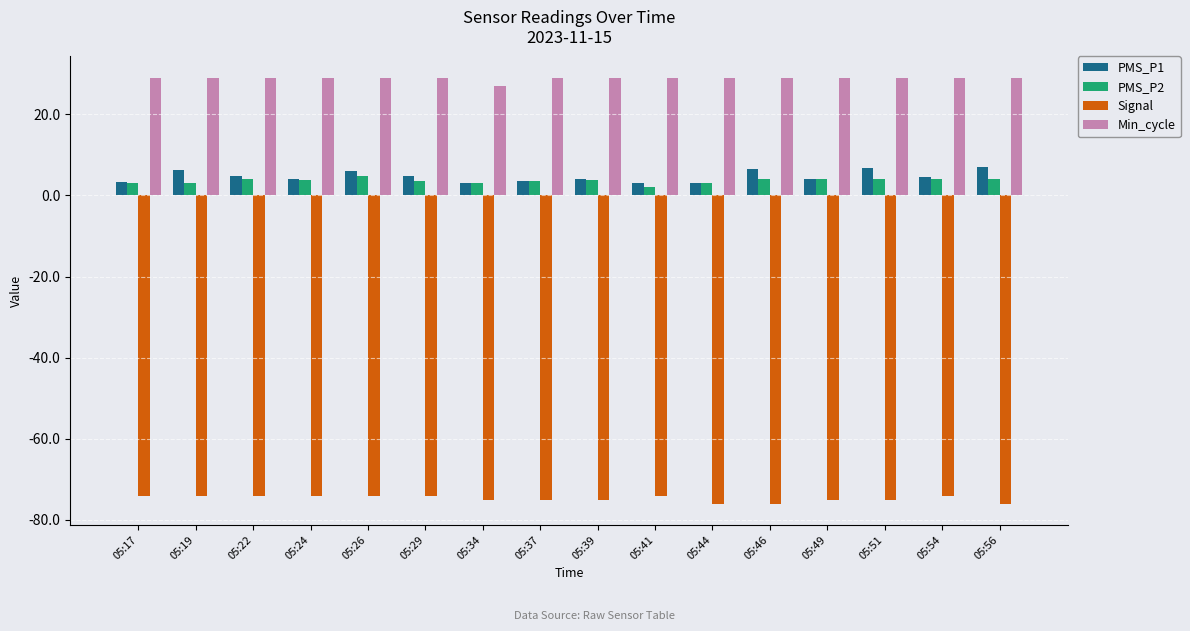

True or false: Min_cycle has a value of 52.0 at 05:41.

False